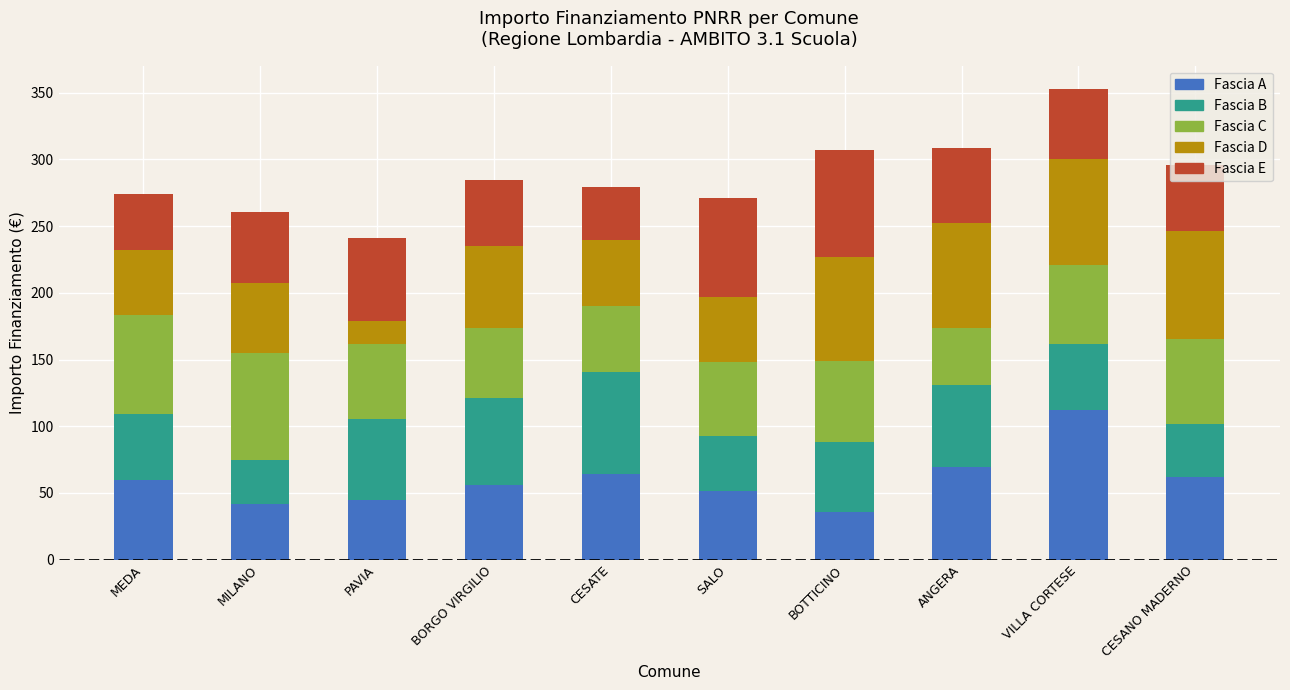

What is the maximum value for Fascia A?

111.9